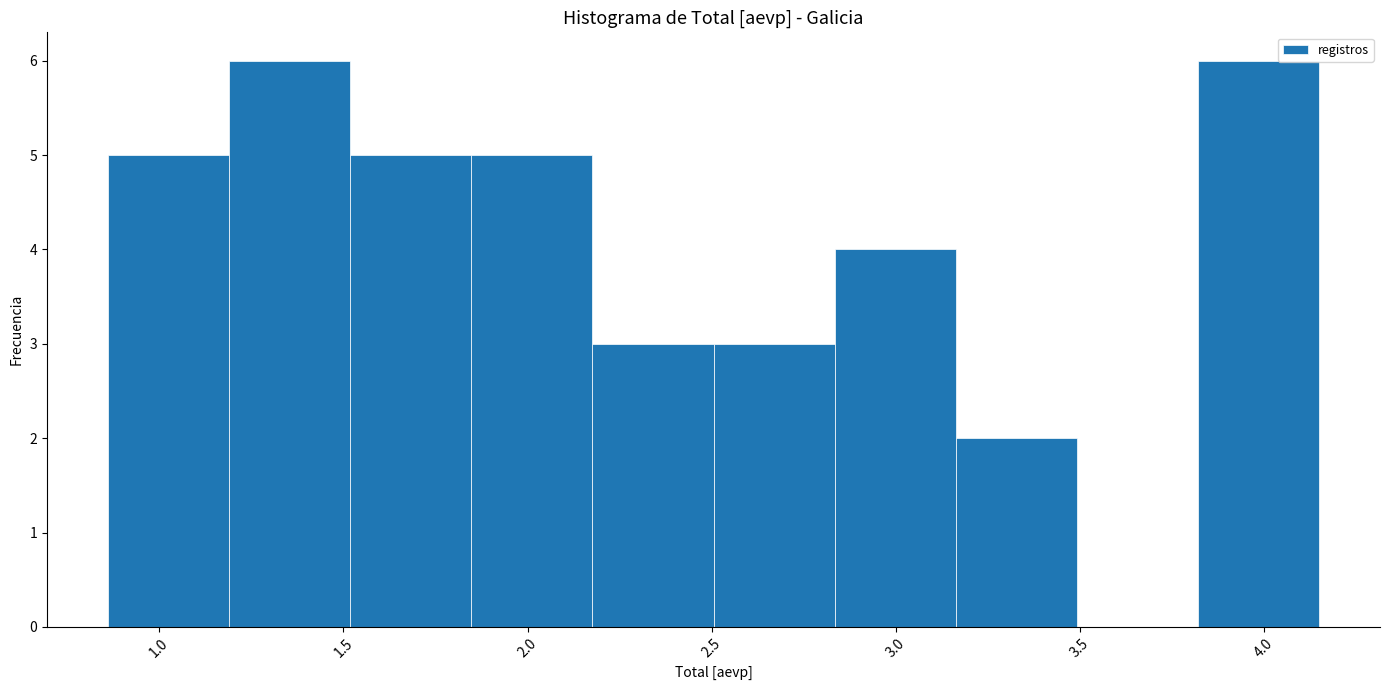

What is the height of the bar covering 2.85 to 3.15 on the x-axis? Neither the bar edges nor the heights are printed on the chart, so give them approximately, as read against the axes.

4